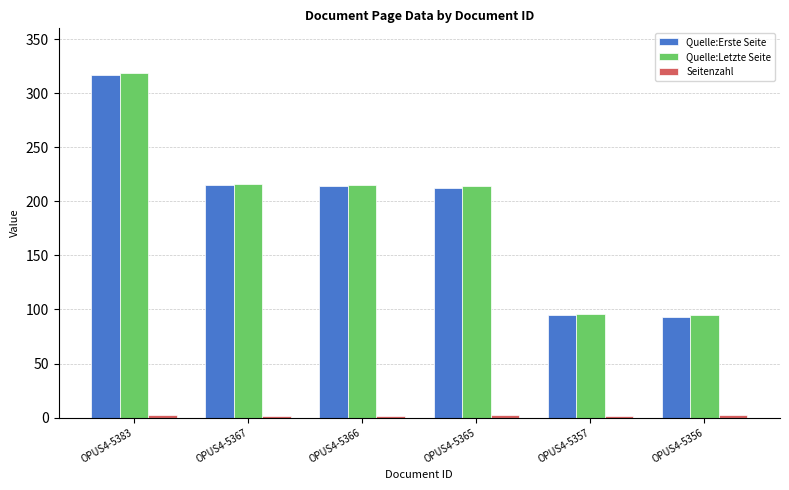

True or false: Quelle:Erste Seite has a value of 382 at OPUS4-5367.

False